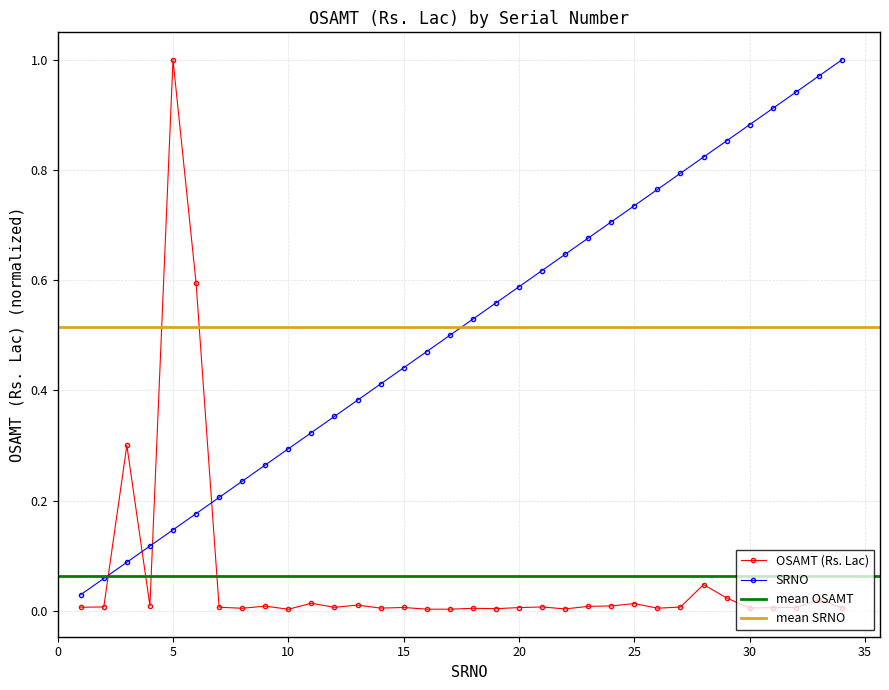

Is it true that OSAMT (Rs. Lac) equals 0.0 at 14?

False